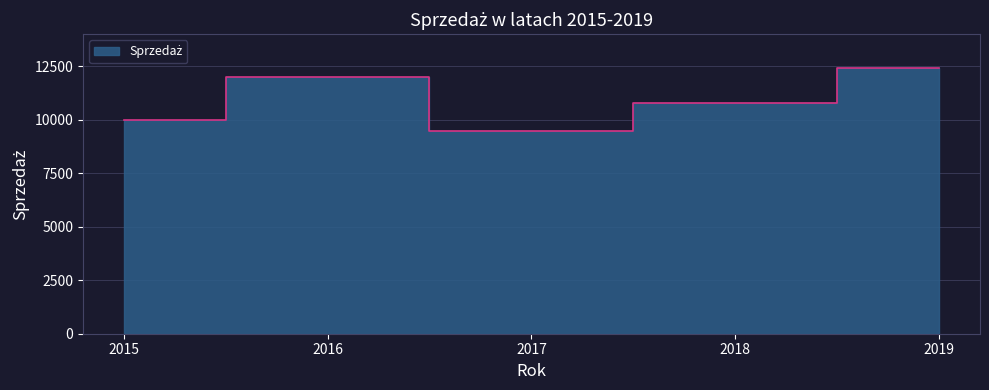

What is the change in value from 2015 to 2016?

+2000